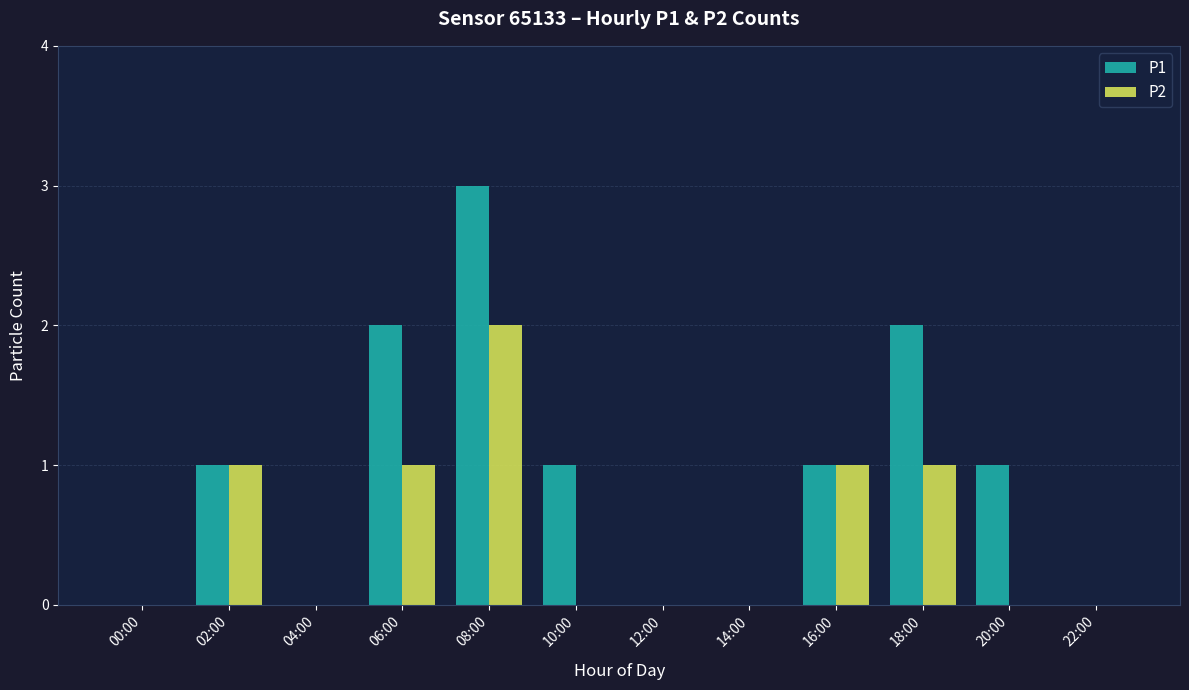

Count the number of categories in the chart.

12